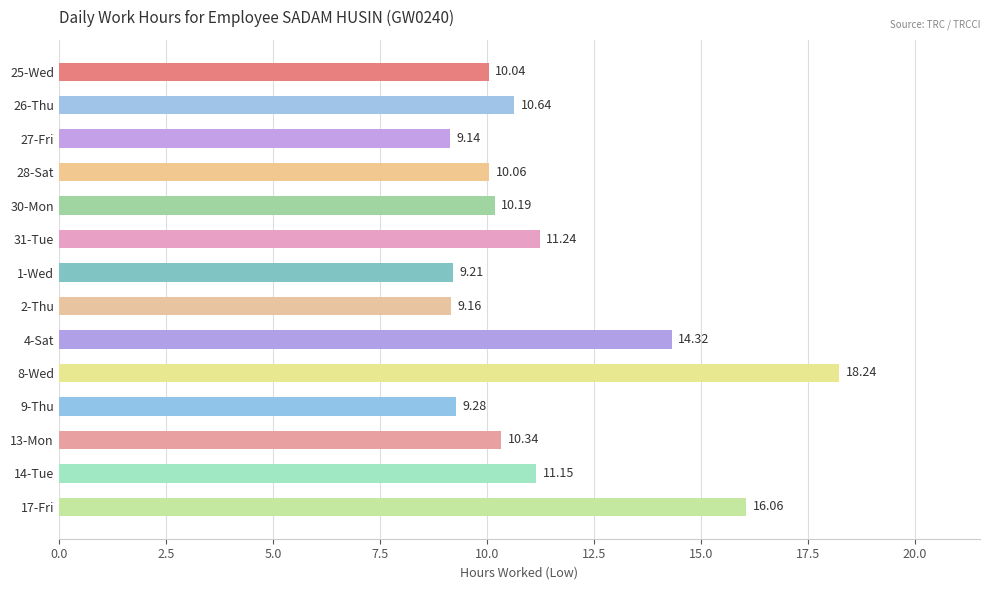

Between 30-Mon and 13-Mon, which is larger?

13-Mon